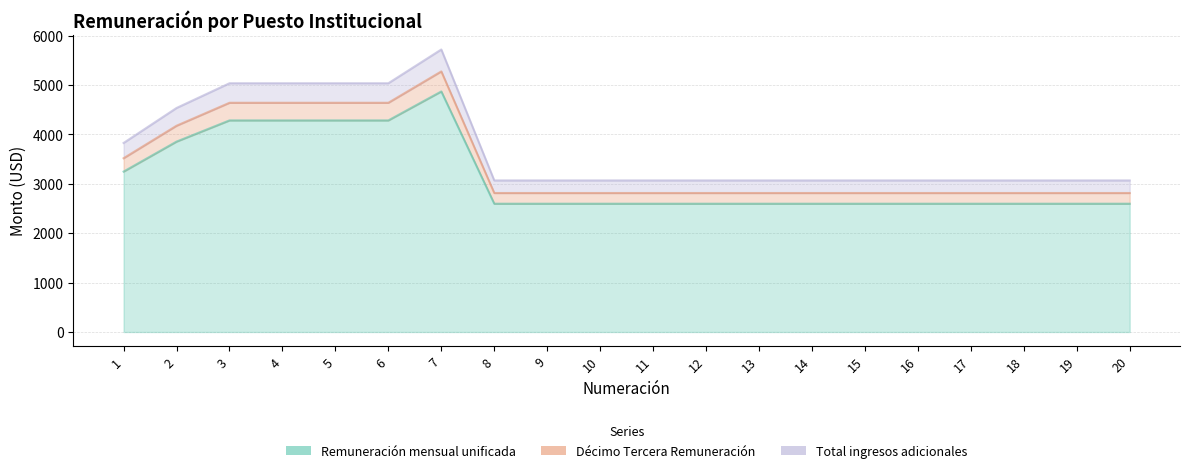

Is the value of Décimo Tercera Remuneración at 9 greater than the value of Total ingresos adicionales at 13?

No